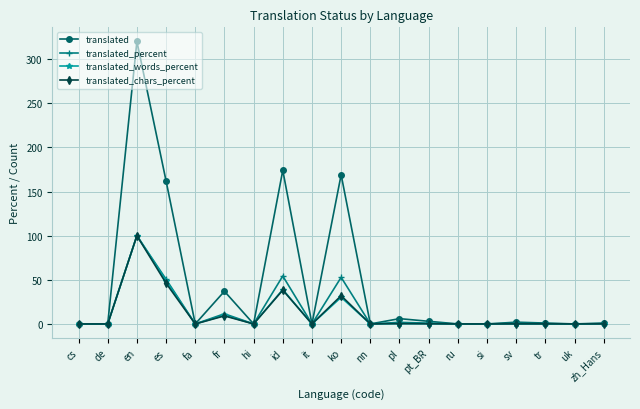

How many lines are shown in the chart?

4